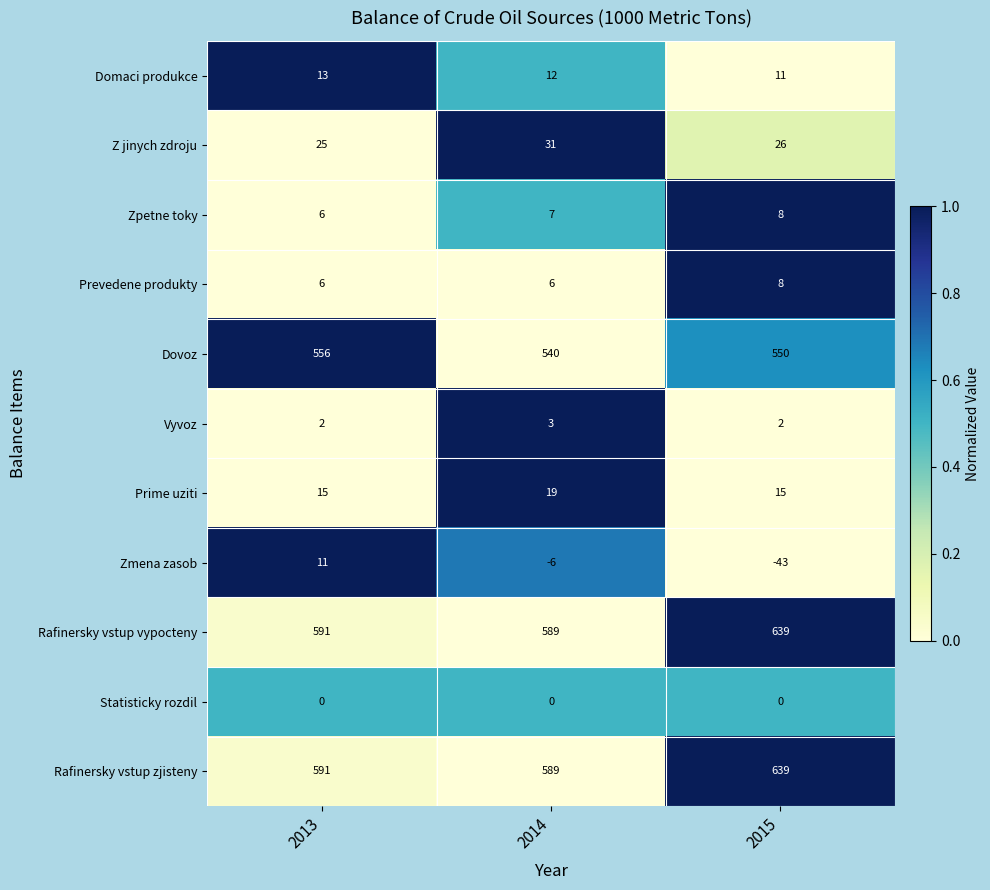

Is it true that Dovoz equals 272 at 2014?

False